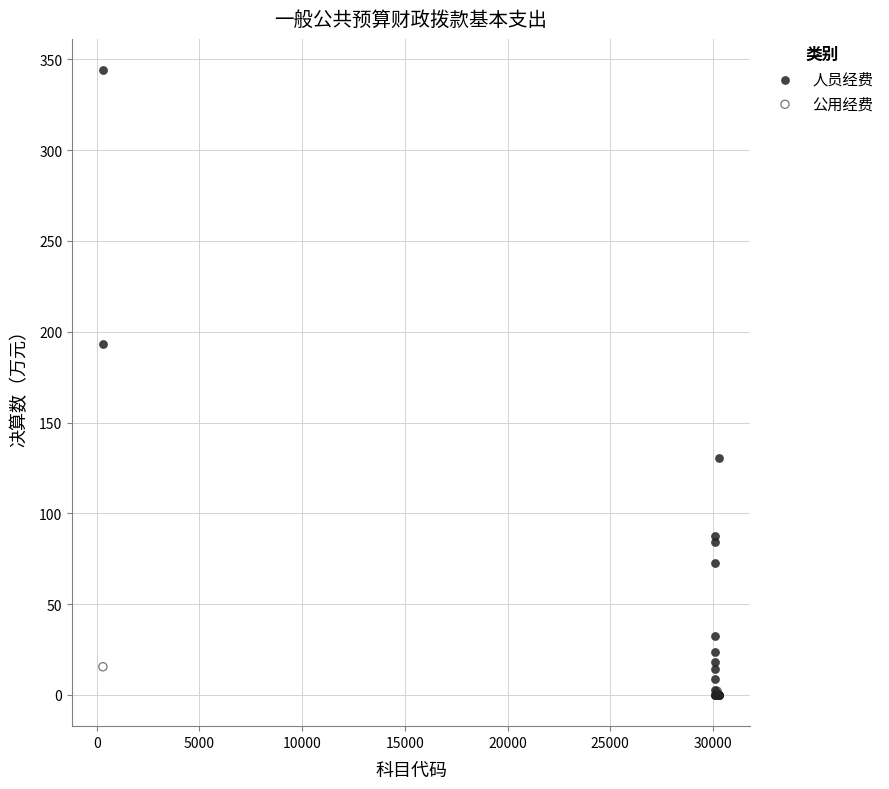

Which series reaches the maximum Y coordinate?

人员经费